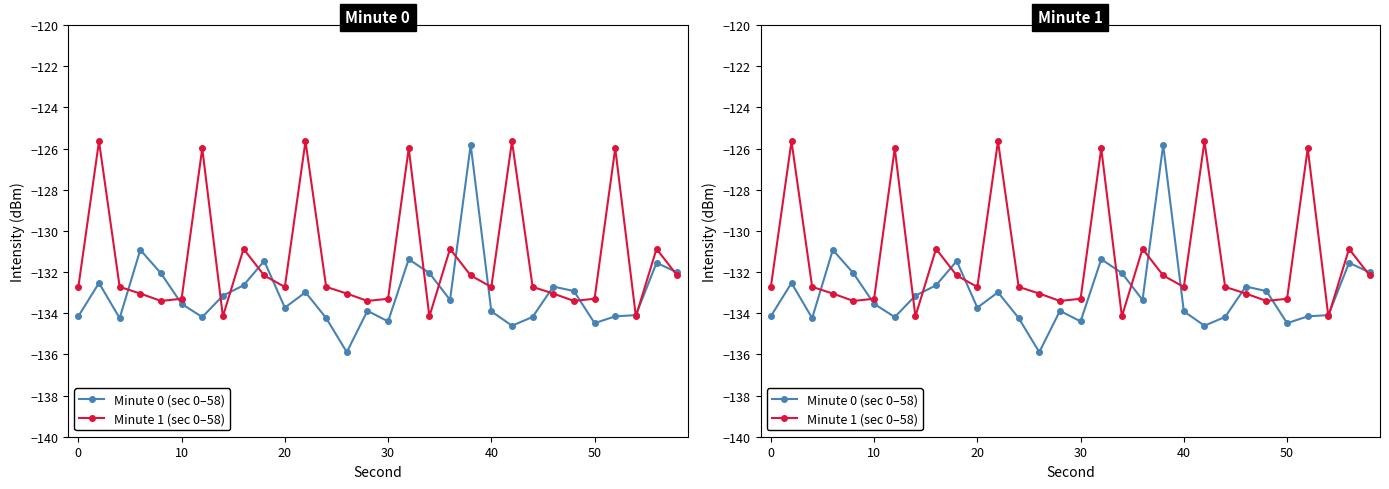

At how many categories does at least one series exceed -127?

7